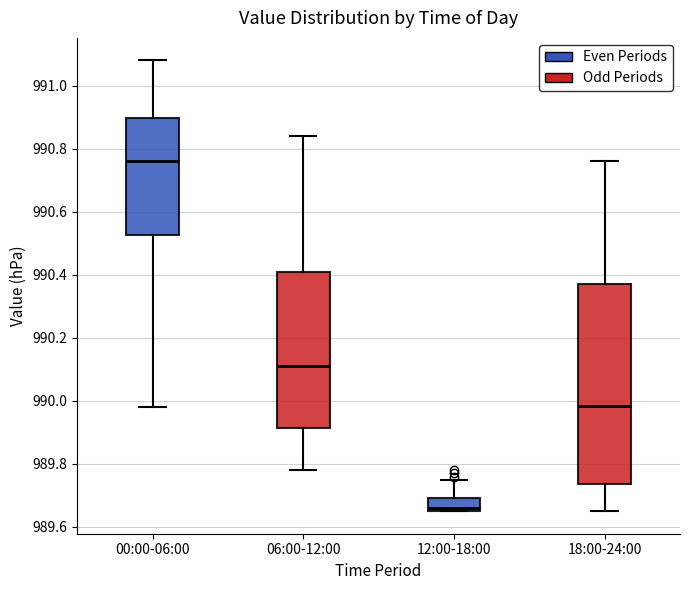

Where is the upper edge of the box for 06:00-12:00 on the y-axis? The values are not printed on the chart, so give them approximately, as read against the axis.

990.42